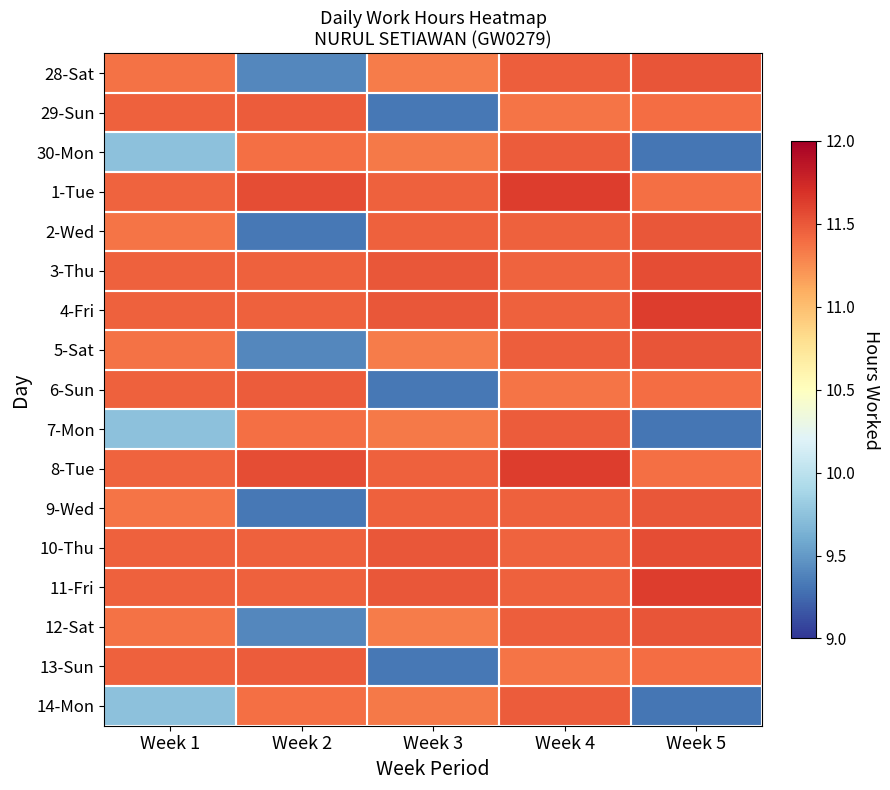

Rank the series by their maximum value, from lowest to highest.

29-Sun, 30-Mon, 6-Sun, 7-Mon, 13-Sun, 14-Mon, 2-Wed, 9-Wed, 28-Sat, 5-Sat, 12-Sat, 3-Thu, 10-Thu, 1-Tue, 4-Fri, 8-Tue, 11-Fri